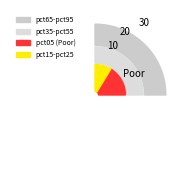

Is there any slice that represents more than half of the pie?

No